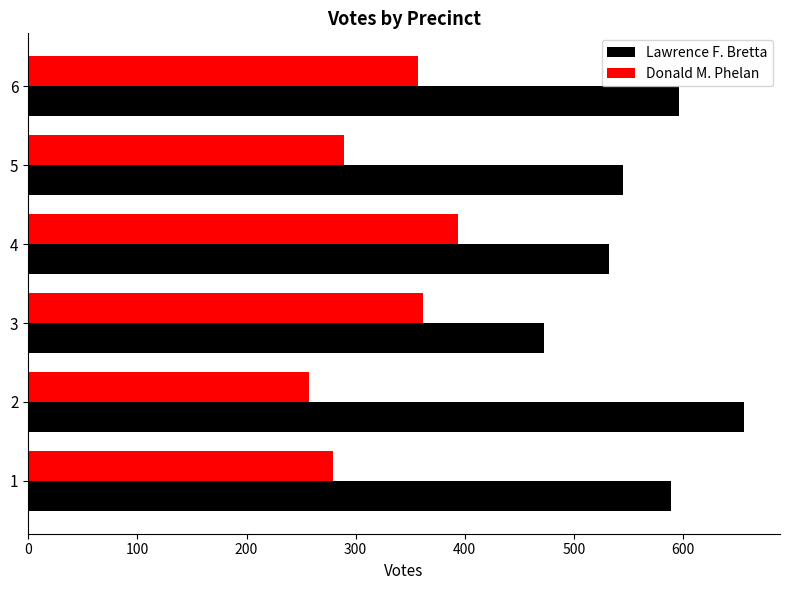

What is the total value across all series at 2?

913